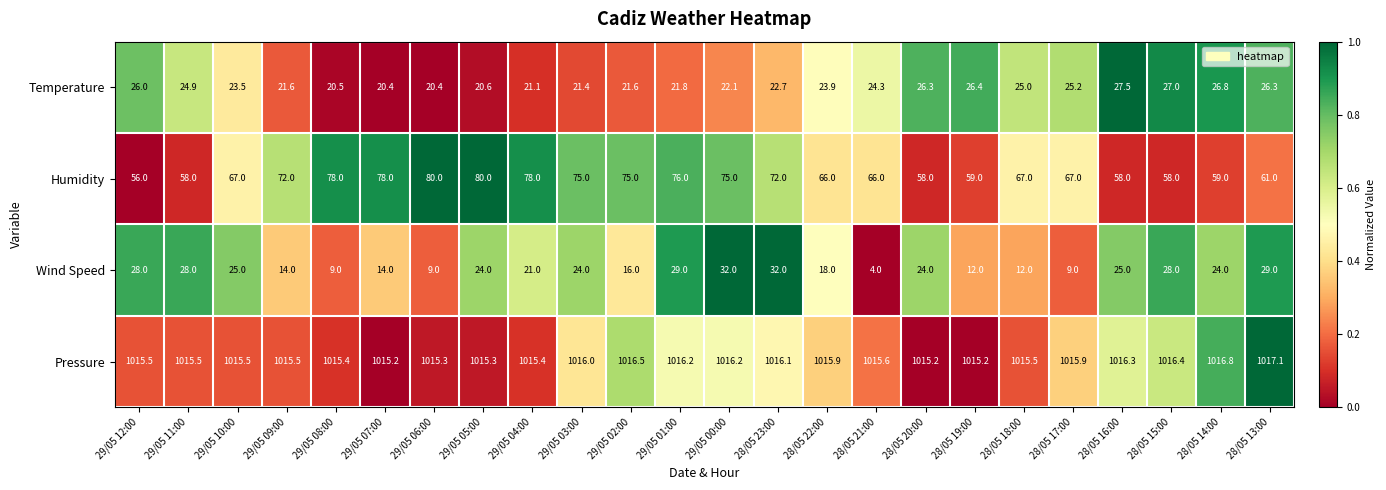

At which category is the sum across all series the highest?

29/05 00:00